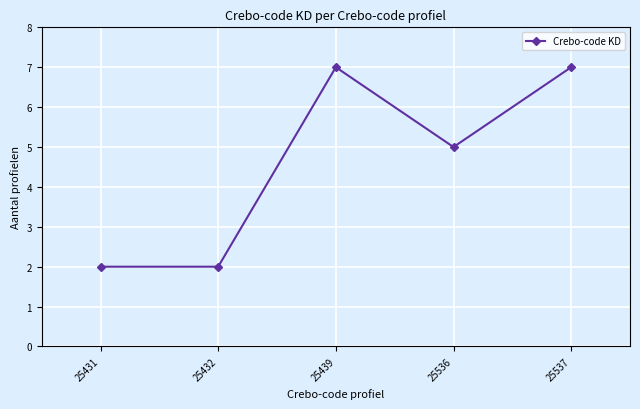

What is the maximum value shown in the chart?

7